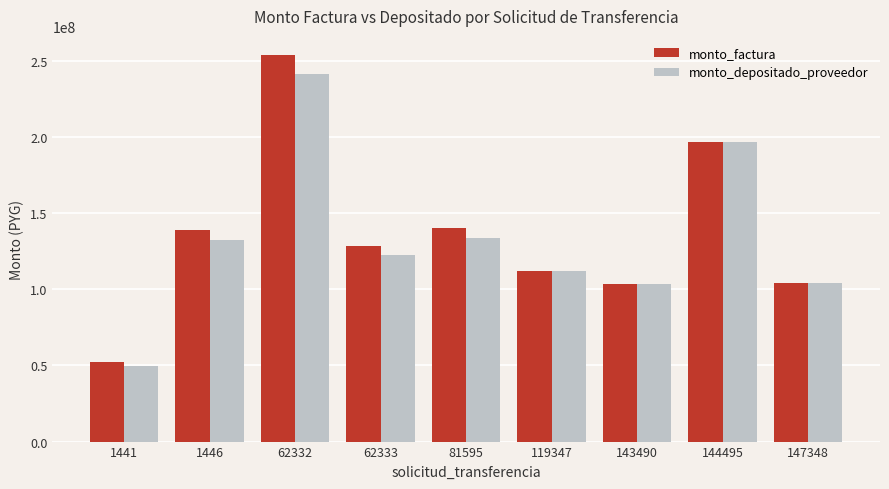

List the series in order of their overall mean, highest first.

monto_factura, monto_depositado_proveedor